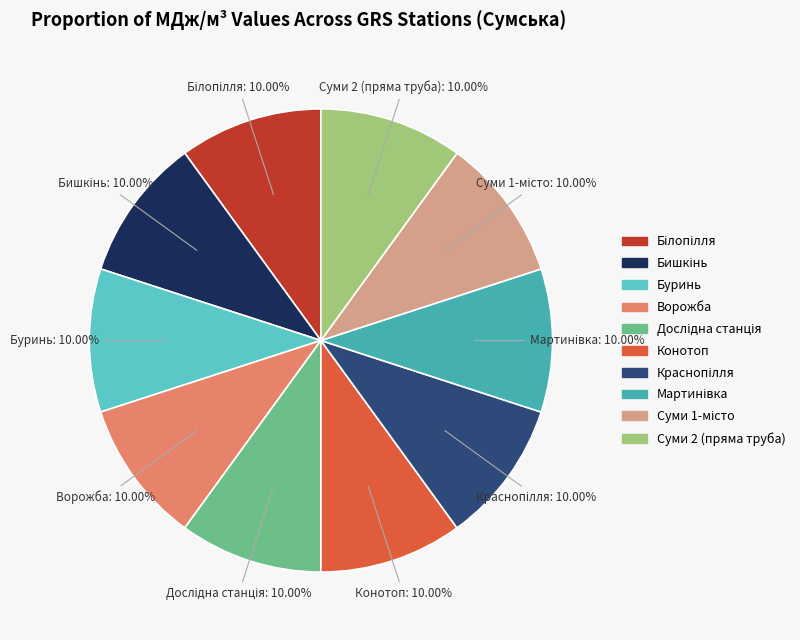

True or false: Ворожба accounts for 24% of the total.

False